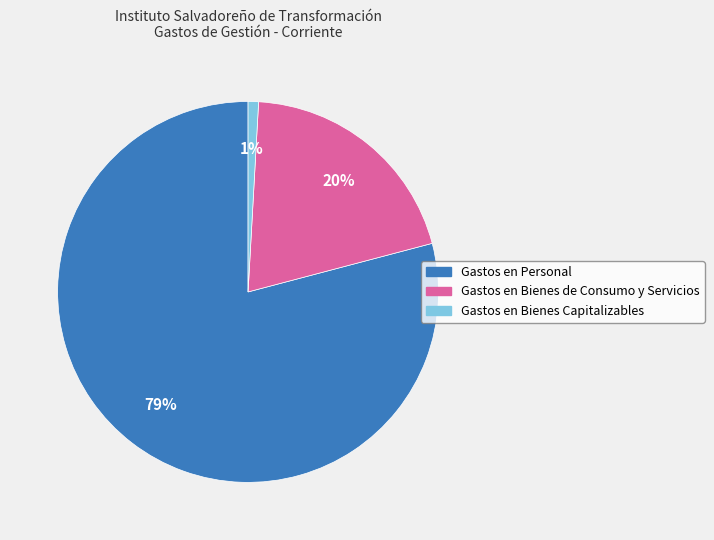

To the nearest percent, what is the combined percentage of Gastos en Bienes Capitalizables and Gastos en Personal?

80%